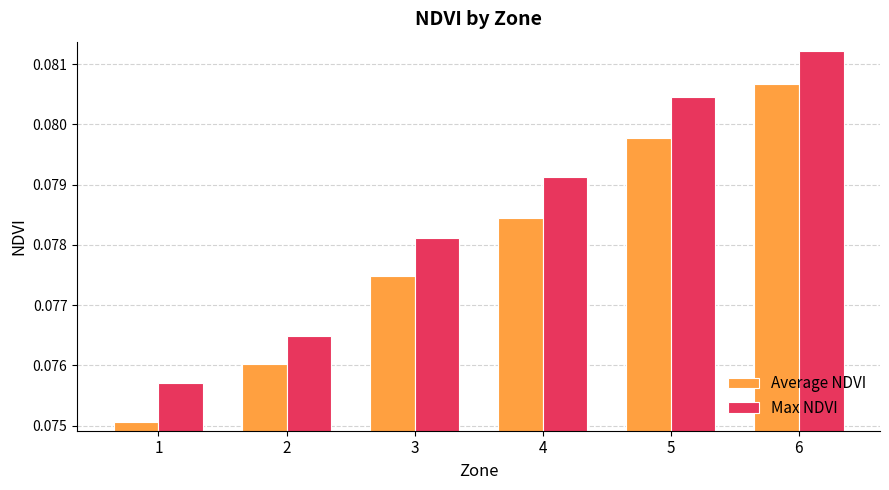

The Max NDVI series shows 0.0 at 3. True or false?

False